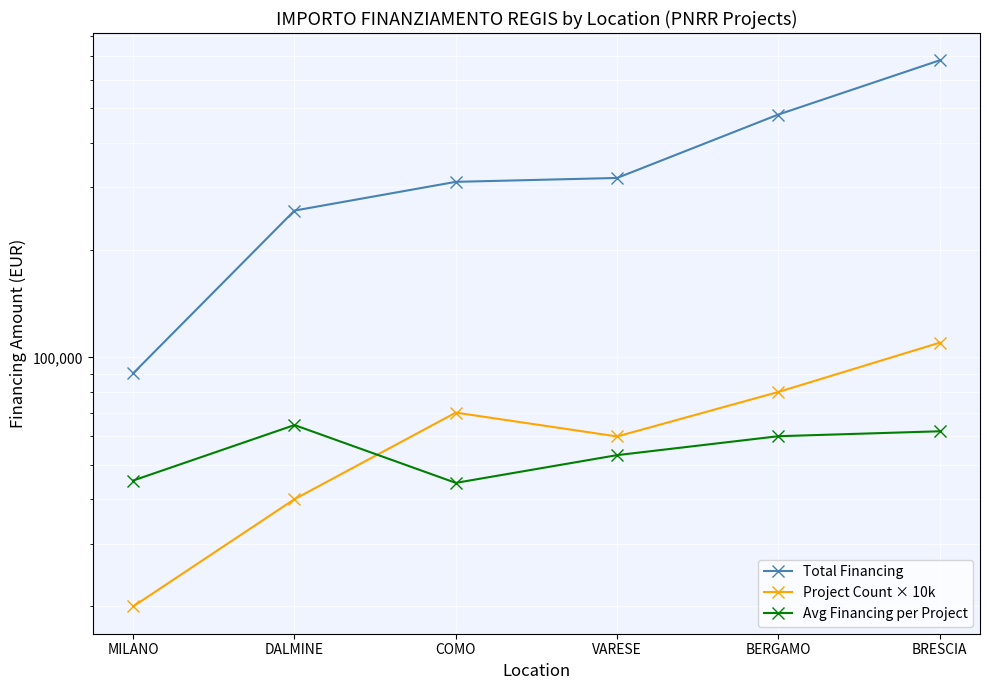

Rank the series at MILANO from highest to lowest value.

Total Financing, Avg Financing per Project, Project Count × 10k